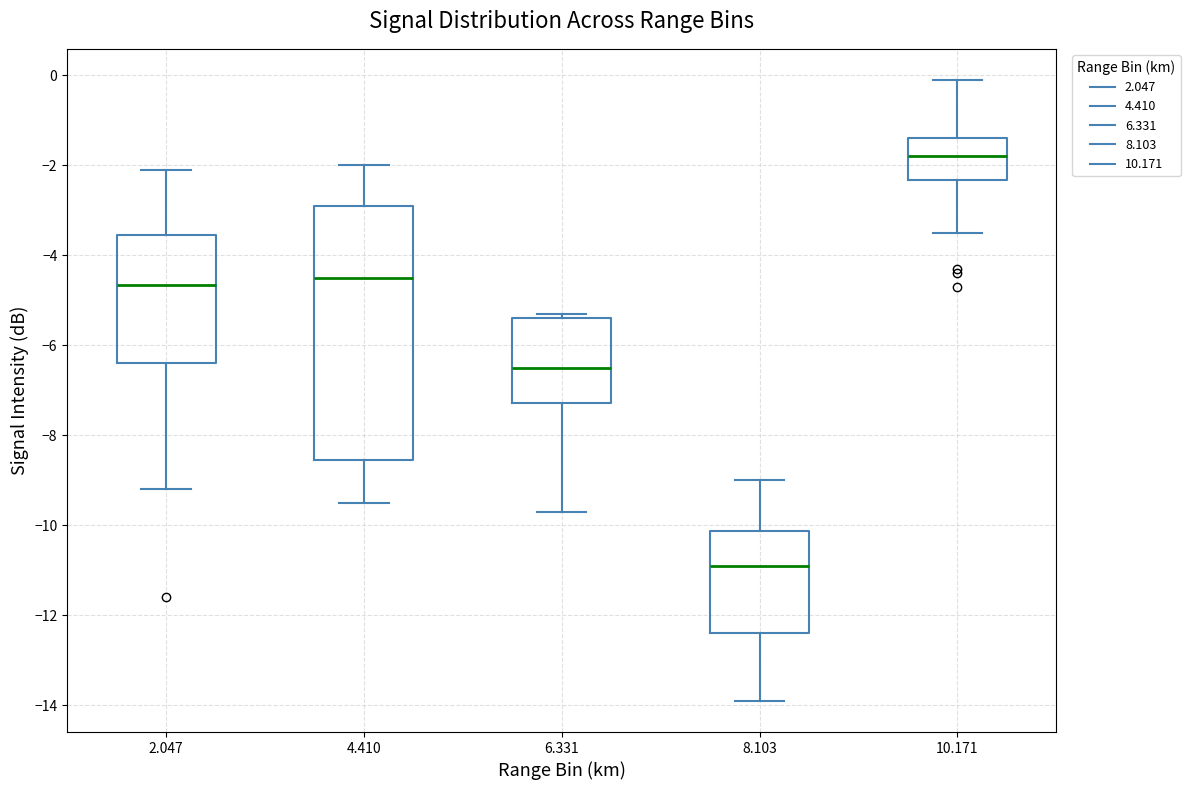

Which box is the tallest, from its lower edge to its upper edge?

4.410